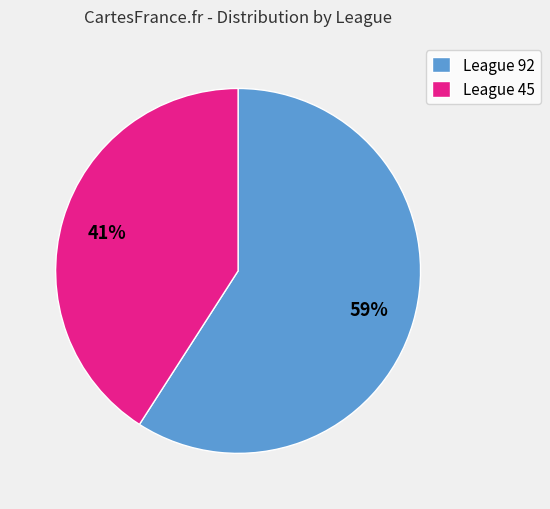

Count the number of slices in the pie.

2